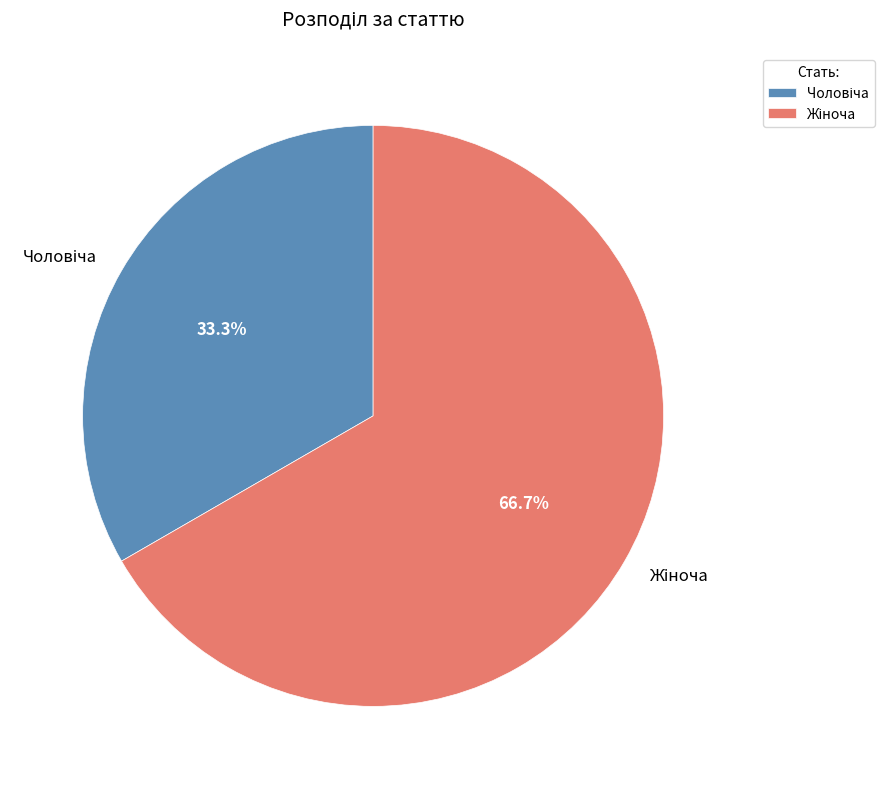

Does any single category account for the majority?

Yes